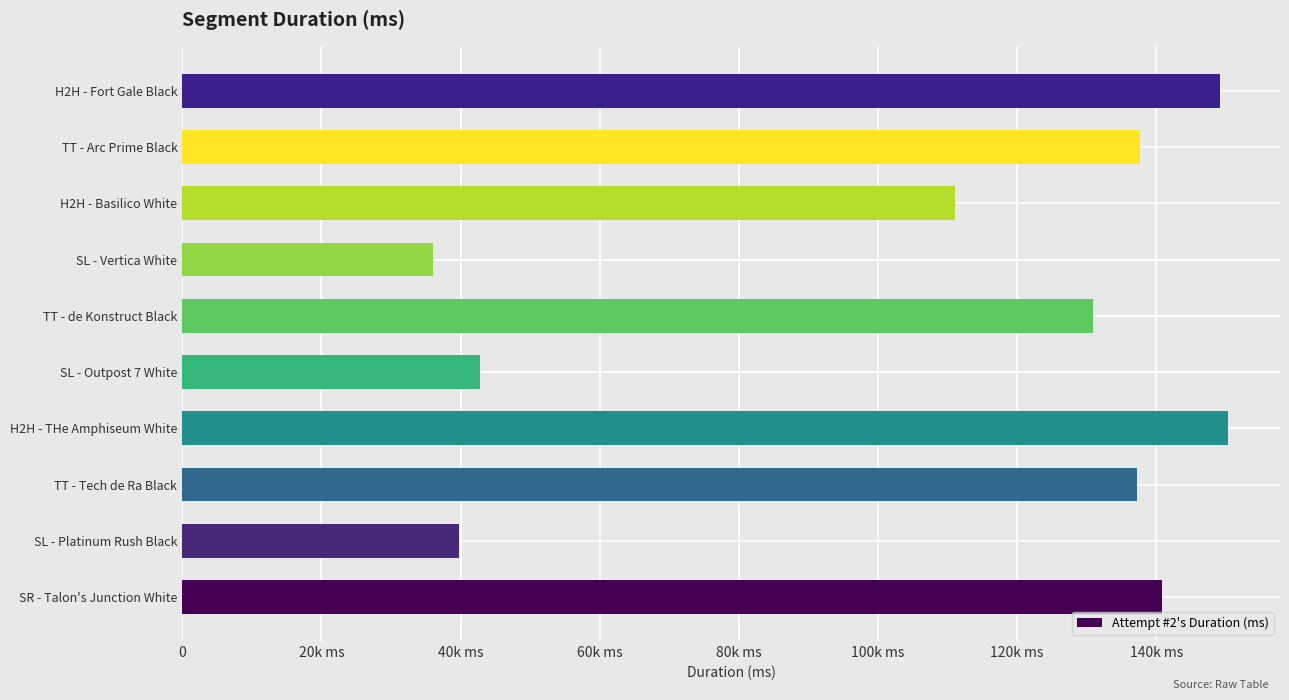

Does the chart contain any negative values?

No